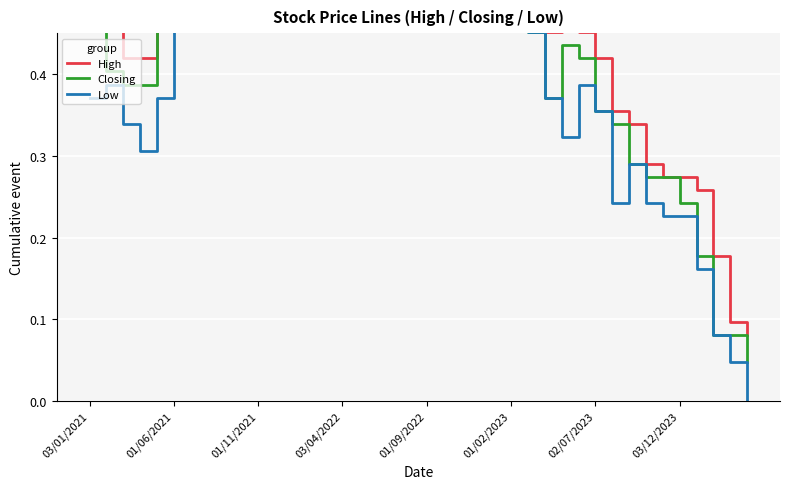

Reading right to left, transcribe all the data shown in this chart.

High: 0.1	0.1	0.2	0.3	0.3	0.3	0.3	0.3	0.4	0.4	0.5	0.5	0.5	0.6	0.6	0.7	0.7	0.7	0.8	0.7	0.7	0.8	0.8	0.9	0.9	0.8	0.9	0.7	0.9	1.0	0.7	0.7	0.7	0.8	0.8	0.7	0.4	0.4	0.5	0.5
Closing: 0.0	0.1	0.1	0.2	0.2	0.3	0.3	0.3	0.3	0.4	0.4	0.4	0.4	0.5	0.6	0.6	0.7	0.7	0.6	0.7	0.7	0.7	0.8	0.8	0.8	0.7	0.8	0.7	0.7	0.9	0.7	0.7	0.6	0.7	0.7	0.5	0.4	0.4	0.4	0.5
Low: 0.0	0.0	0.1	0.2	0.2	0.2	0.2	0.3	0.2	0.4	0.4	0.3	0.4	0.5	0.5	0.6	0.6	0.6	0.6	0.6	0.7	0.7	0.7	0.7	0.5	0.6	0.6	0.6	0.7	0.6	0.6	0.6	0.6	0.6	0.6	0.4	0.3	0.3	0.4	0.4